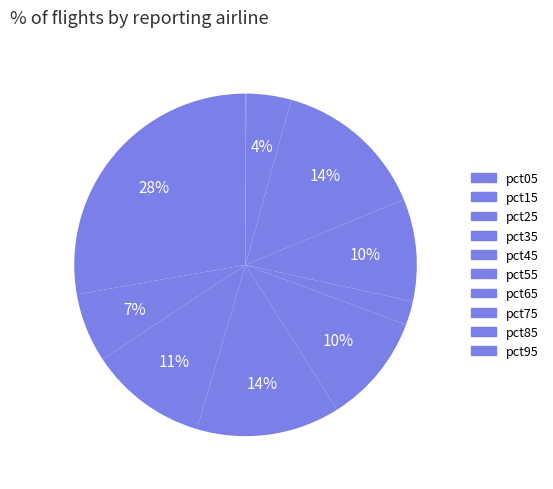

True or false: pct95 accounts for 1% of the total.

False